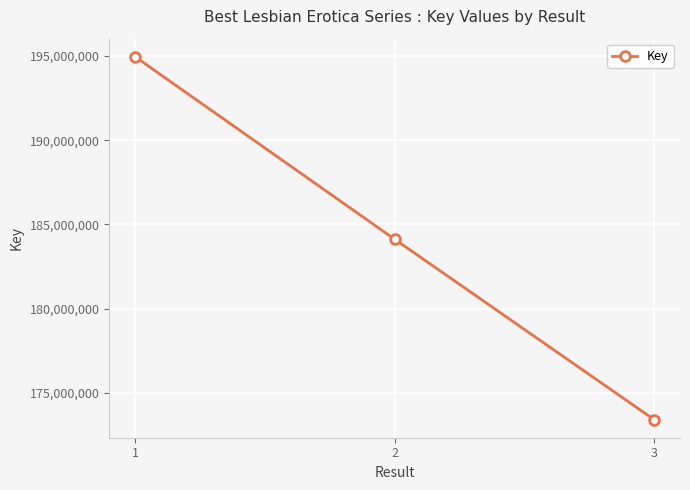

Reading left to right, what are all the values shown in this chart?

1=194951559	2=184120922	3=173411797